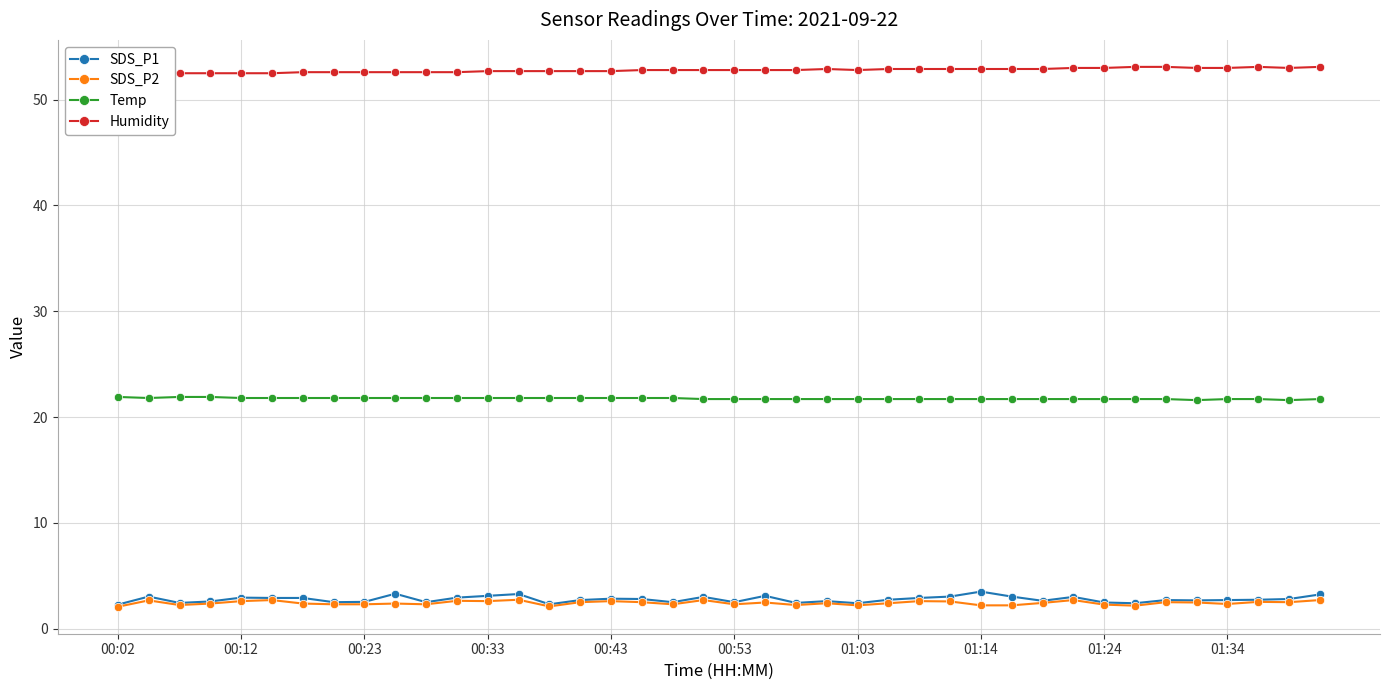

Reading left to right, what are all the values shown in this chart?

SDS_P1: 2.3	3.0	2.4	2.6	2.9	2.9	2.9	2.5	2.5	3.3	2.5	2.9	3.1	3.3	2.3	2.7	2.8	2.8	2.5	3.0	2.5	3.1	2.4	2.6	2.4	2.7	2.9	3.0	3.5	3.0	2.6	3.0	2.5	2.4	2.7	2.7	2.7	2.7	2.8	3.2
SDS_P2: 2.1	2.7	2.2	2.4	2.6	2.7	2.4	2.3	2.3	2.4	2.3	2.6	2.6	2.7	2.1	2.5	2.6	2.5	2.3	2.7	2.3	2.5	2.2	2.4	2.2	2.4	2.6	2.6	2.2	2.2	2.4	2.7	2.3	2.2	2.5	2.5	2.3	2.5	2.5	2.7
Temp: 21.9	21.8	21.9	21.9	21.8	21.8	21.8	21.8	21.8	21.8	21.8	21.8	21.8	21.8	21.8	21.8	21.8	21.8	21.8	21.7	21.7	21.7	21.7	21.7	21.7	21.7	21.7	21.7	21.7	21.7	21.7	21.7	21.7	21.7	21.7	21.6	21.7	21.7	21.6	21.7
Humidity: 52.5	52.5	52.5	52.5	52.5	52.5	52.6	52.6	52.6	52.6	52.6	52.6	52.7	52.7	52.7	52.7	52.7	52.8	52.8	52.8	52.8	52.8	52.8	52.9	52.8	52.9	52.9	52.9	52.9	52.9	52.9	53.0	53.0	53.1	53.1	53.0	53.0	53.1	53.0	53.1